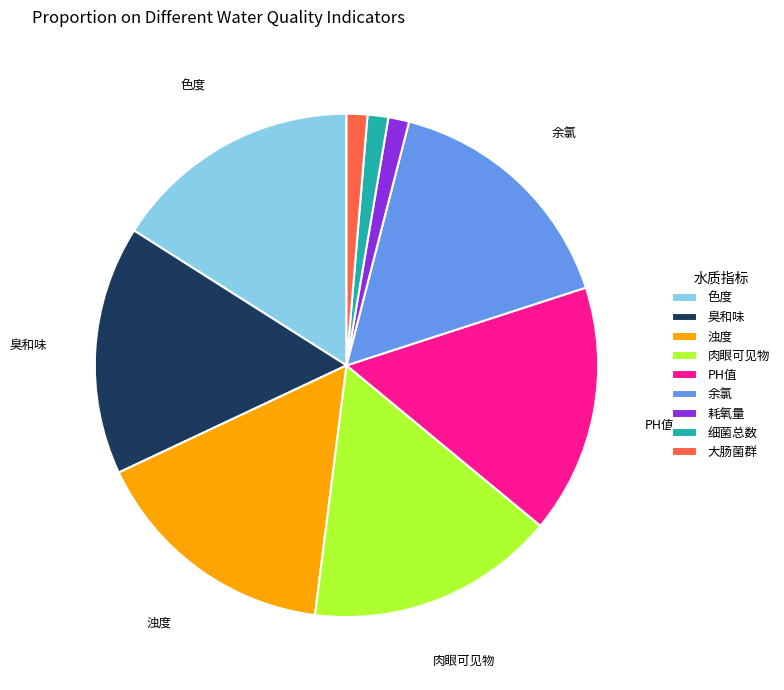

Which has a higher value, 细菌总数 or 浊度?

浊度